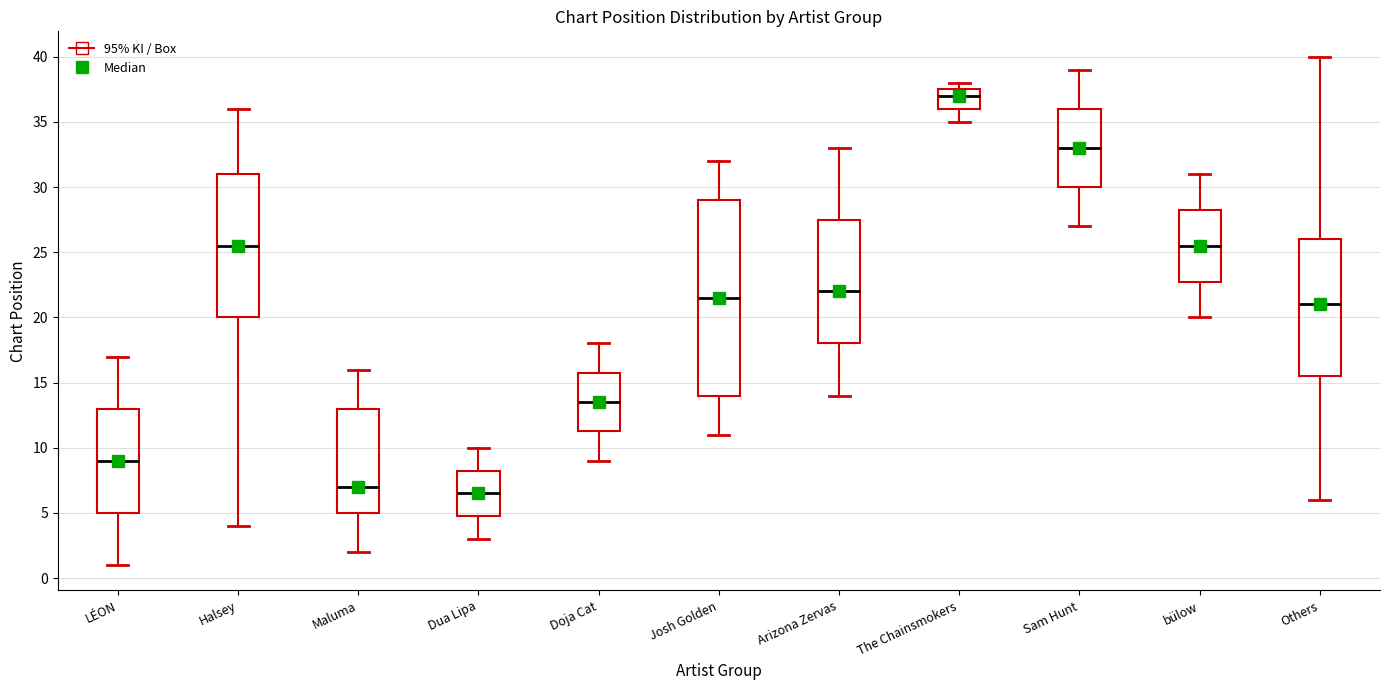

Which box has the lowest median line?

Dua Lipa